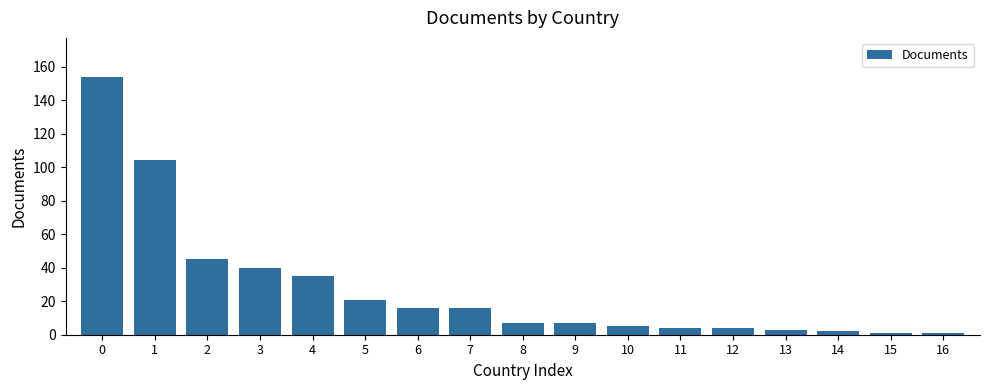

Reading right to left, extract all data points from this chart.

1	1	2	3	4	4	5	7	7	16	16	21	35	40	45	104	154